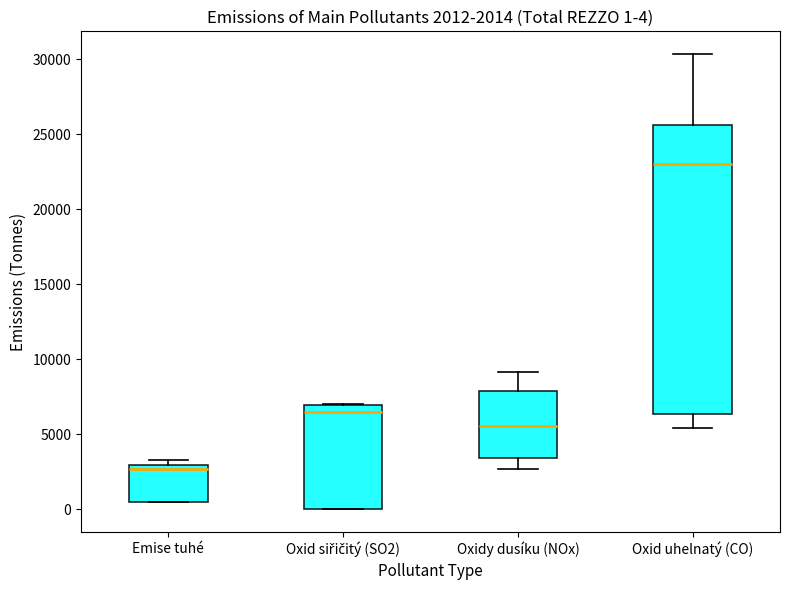

Which box is the tallest, from its lower edge to its upper edge?

Oxid uhelnatý (CO)